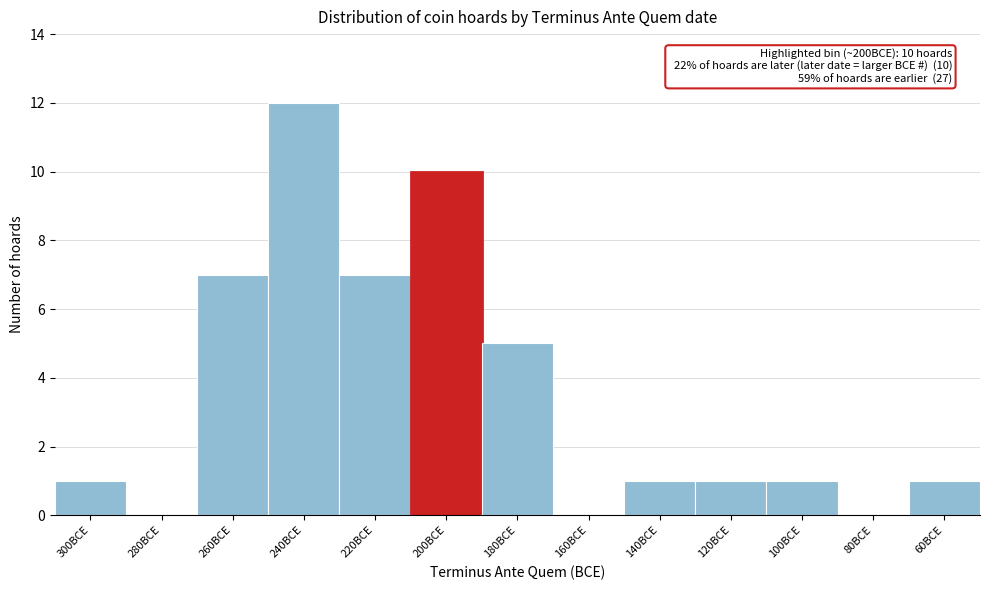

Reading left to right, list all the values displayed in this chart.

300BCE=1	280BCE=0	260BCE=7	240BCE=12	220BCE=7	200BCE=10	180BCE=5	160BCE=0	140BCE=1	120BCE=1	100BCE=1	80BCE=0	60BCE=1